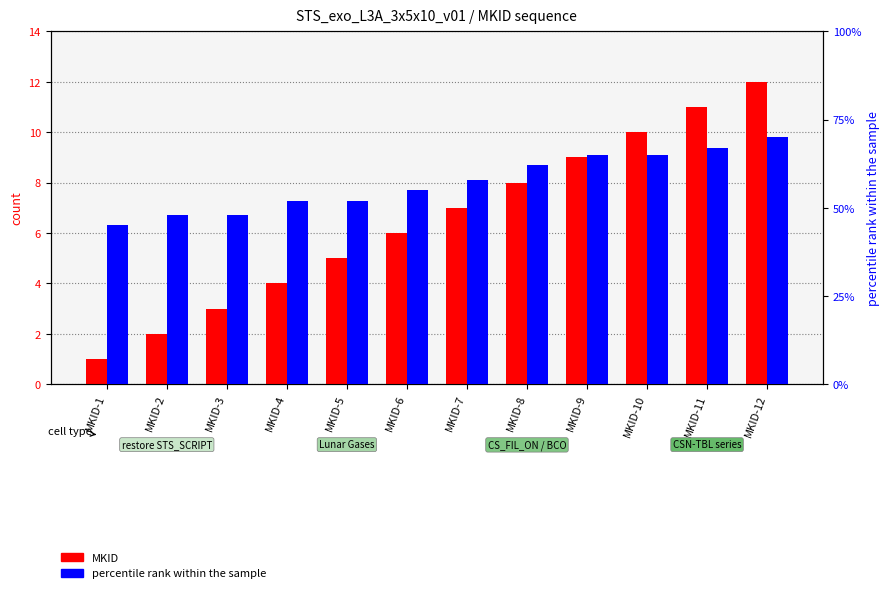

How many bars are there in total?

24